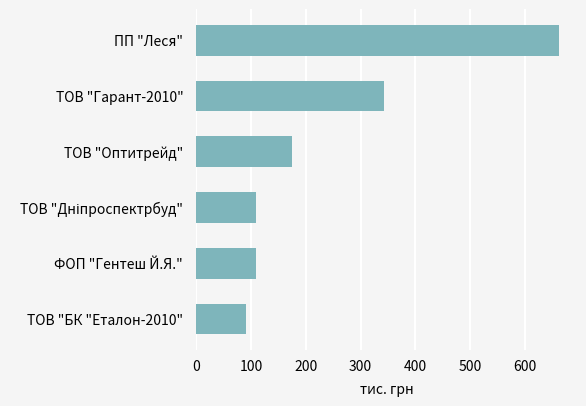

What is the ratio of the value at ФОП "Гентеш Й.Я." to the value at ТОВ "Гарант-2010"?

0.3